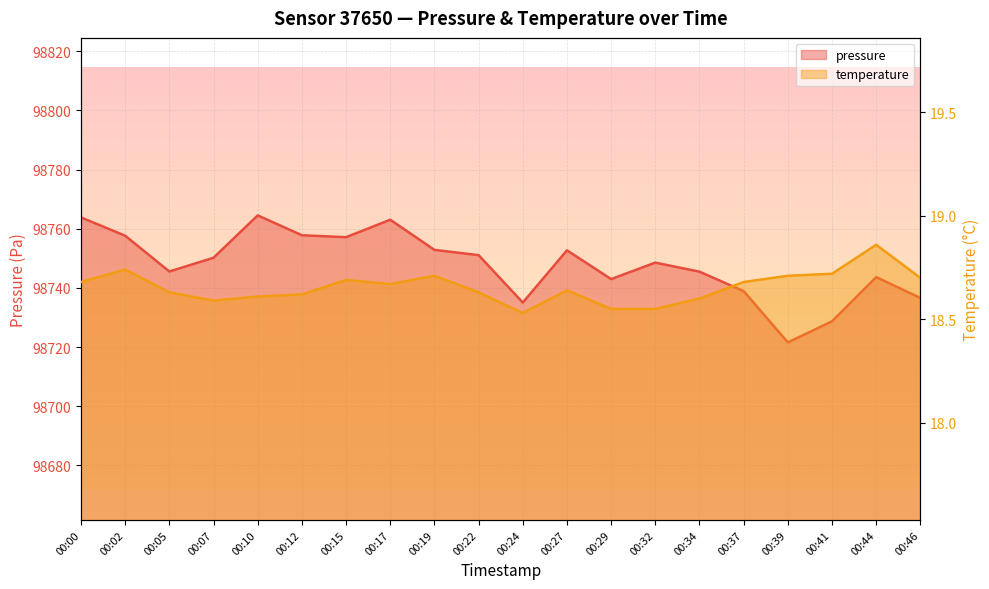

What is the difference between the maximum and minimum values in the pressure series?

42.9